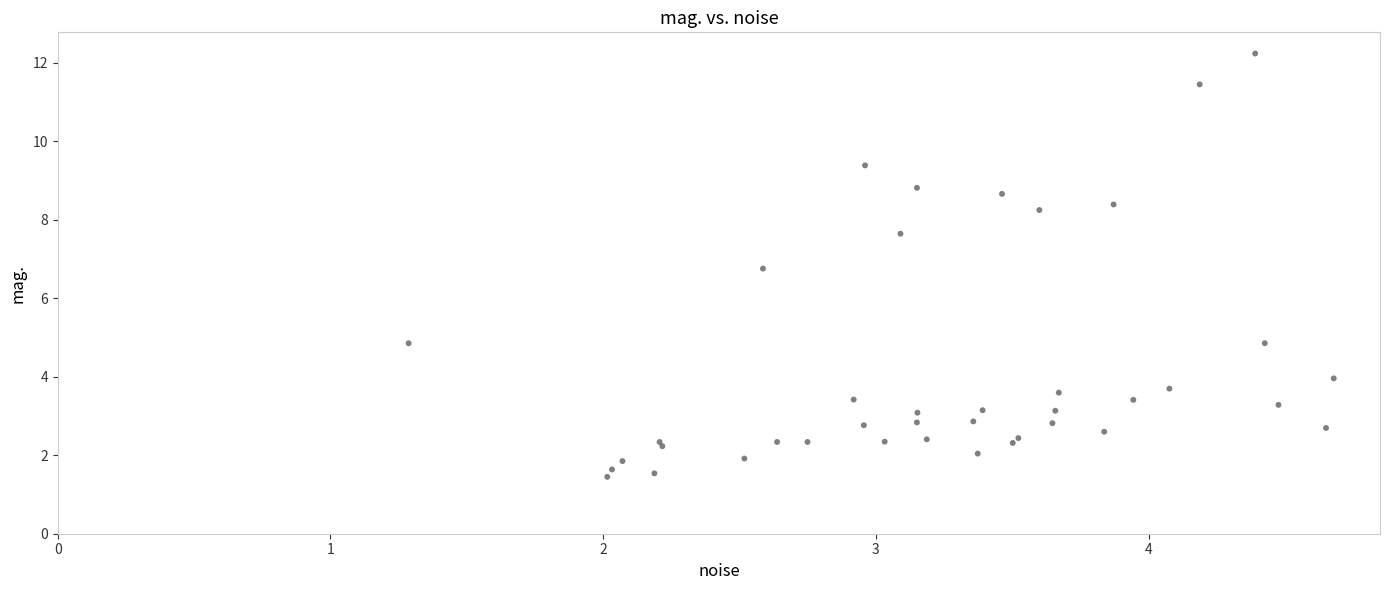

What Y value in the scatter plot is closest to 6?

6.8